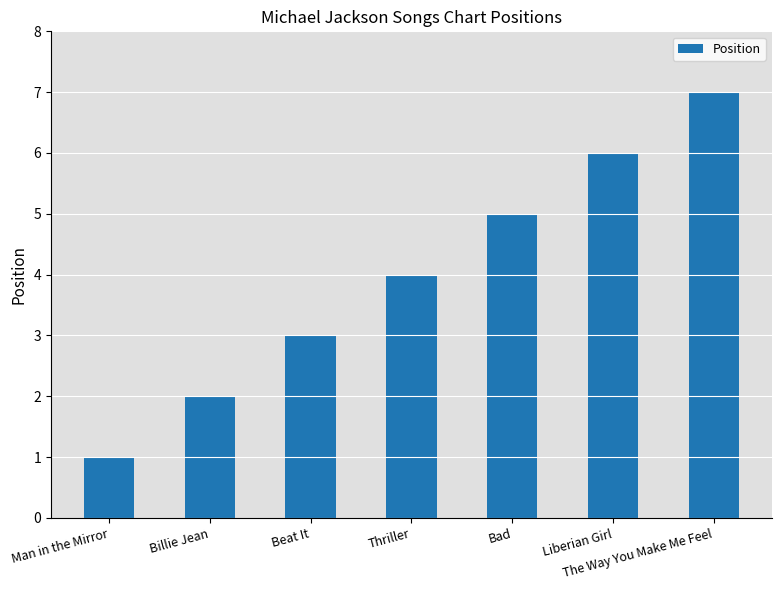

What is the average value?

4